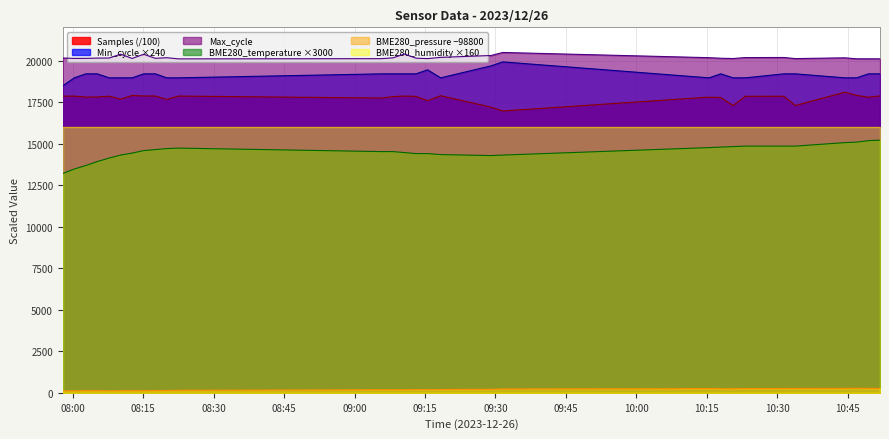

True or false: Max_cycle and Samples intersect in this chart.

False